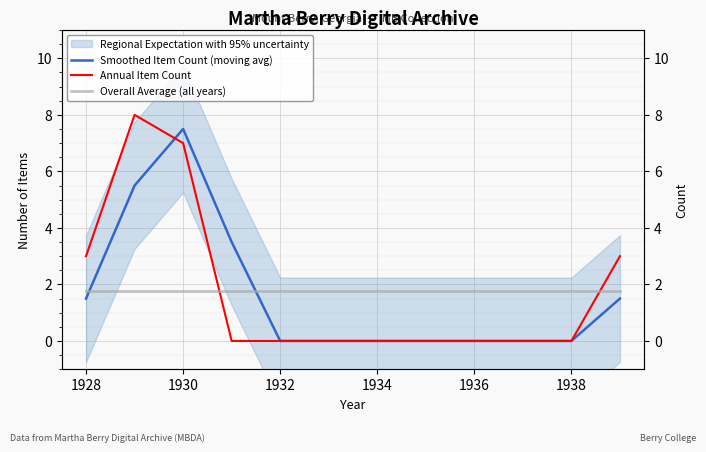

What are all the series names shown in the legend?

Smoothed Item Count (moving avg), Annual Item Count, Overall Average (all years)